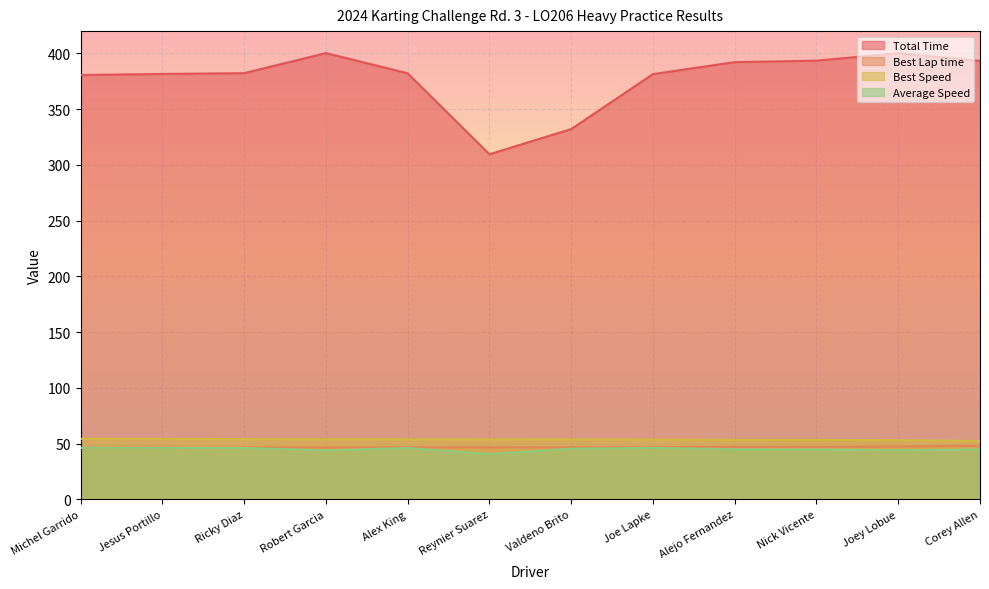

Reading left to right, list all the values displayed in this chart.

Total Time: Michel Garrido=380.6	Jesus Portillo=381.6	Ricky Diaz=382.3	Robert Garcia=400.3	Alex King=382.2	Reynier Suarez=309.6	Valdeno Brito=332.1	Joe Lapke=381.5	Alejo Fernandez=392.2	Nick Vicente=393.5	Joey Lobue=400.2	Corey Allen=393.3
Best Lap time: Michel Garrido=46.4	Jesus Portillo=46.4	Ricky Diaz=46.6	Robert Garcia=46.7	Alex King=46.7	Reynier Suarez=46.8	Valdeno Brito=46.8	Joe Lapke=46.9	Alejo Fernandez=47.1	Nick Vicente=47.2	Joey Lobue=47.4	Corey Allen=48.1
Best Speed: Michel Garrido=54.3	Jesus Portillo=54.3	Ricky Diaz=54.1	Robert Garcia=54.0	Alex King=53.9	Reynier Suarez=53.9	Valdeno Brito=53.9	Joe Lapke=53.8	Alejo Fernandez=53.5	Nick Vicente=53.4	Joey Lobue=53.1	Corey Allen=52.4
Average Speed: Michel Garrido=46.3	Jesus Portillo=46.2	Ricky Diaz=46.1	Robert Garcia=44.1	Alex King=46.2	Reynier Suarez=40.7	Valdeno Brito=45.5	Joe Lapke=46.2	Alejo Fernandez=45.0	Nick Vicente=44.8	Joey Lobue=44.1	Corey Allen=44.9